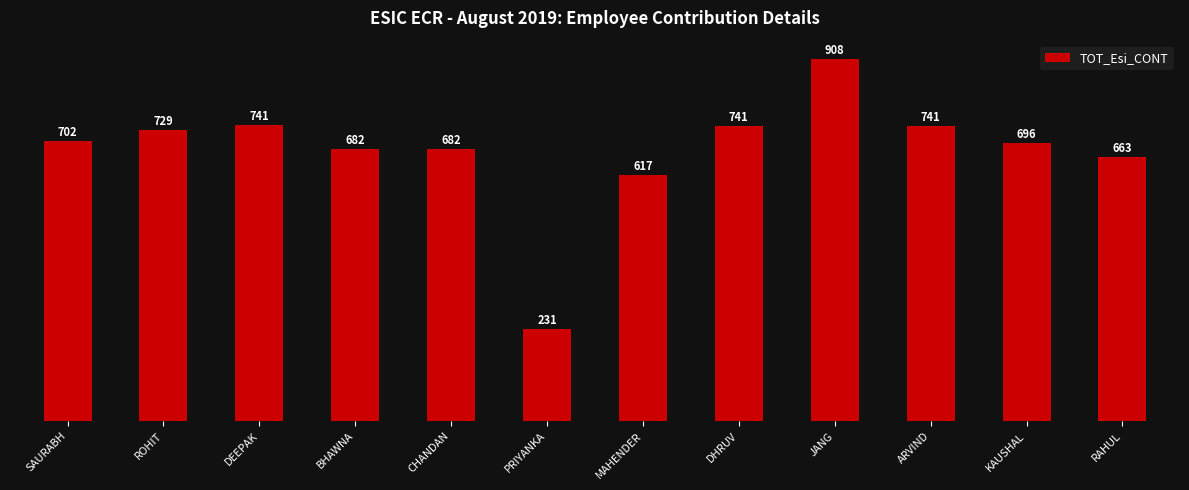

What is the average value?

677.7